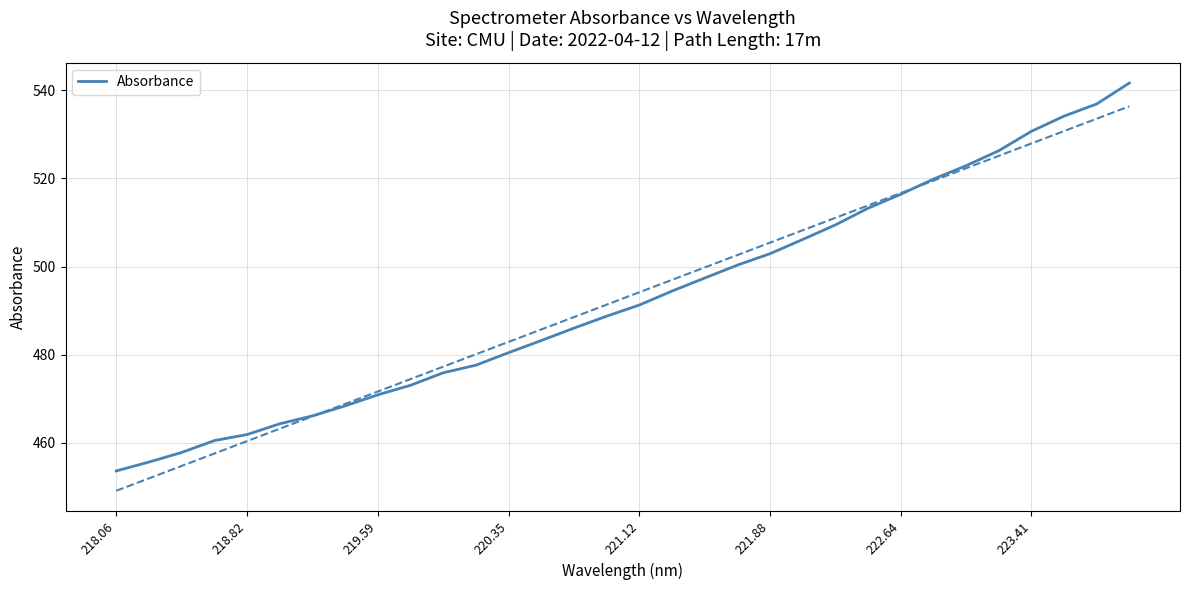

How many series are shown in this chart?

1